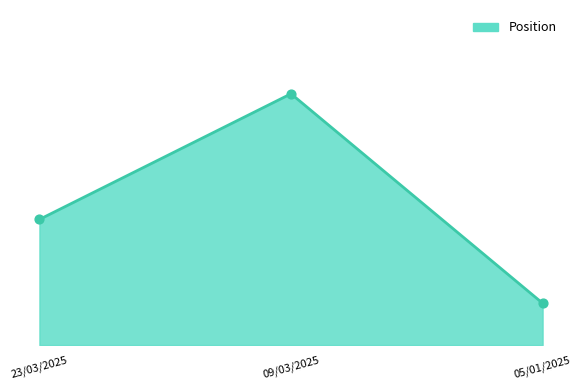

Which has a higher value, 09/03/2025 or 05/01/2025?

09/03/2025